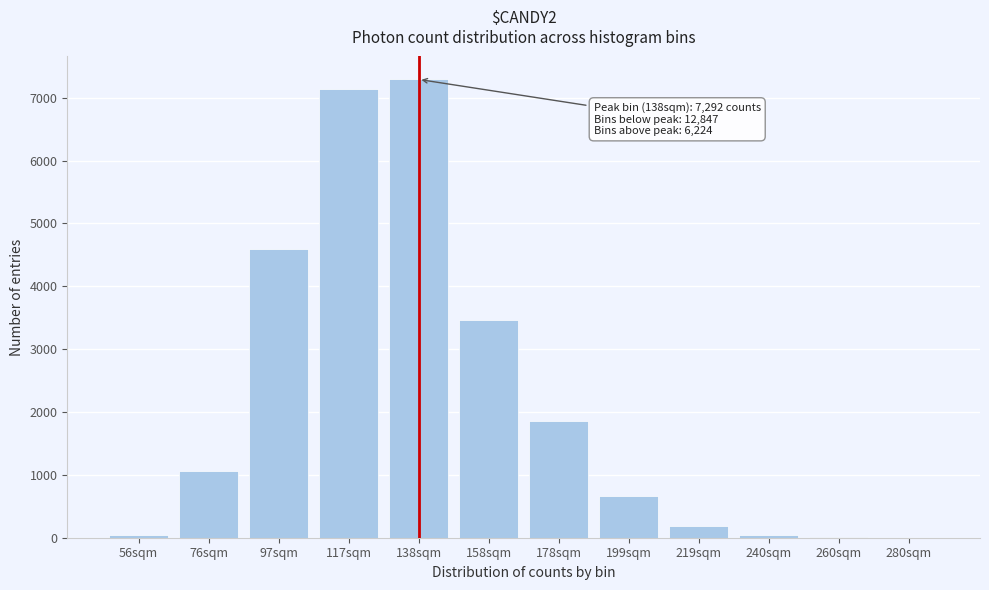

What is the ratio of the value at 138sqm to the value at 158sqm?

2.1